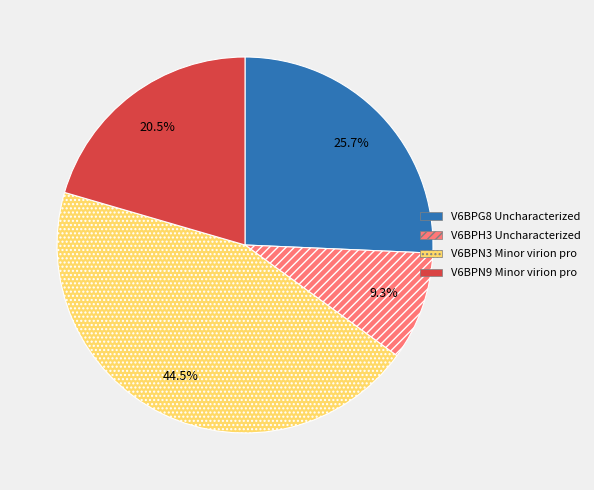

Between V6BPH3 Uncharacterized and V6BPG8 Uncharacterized, which is larger?

V6BPG8 Uncharacterized